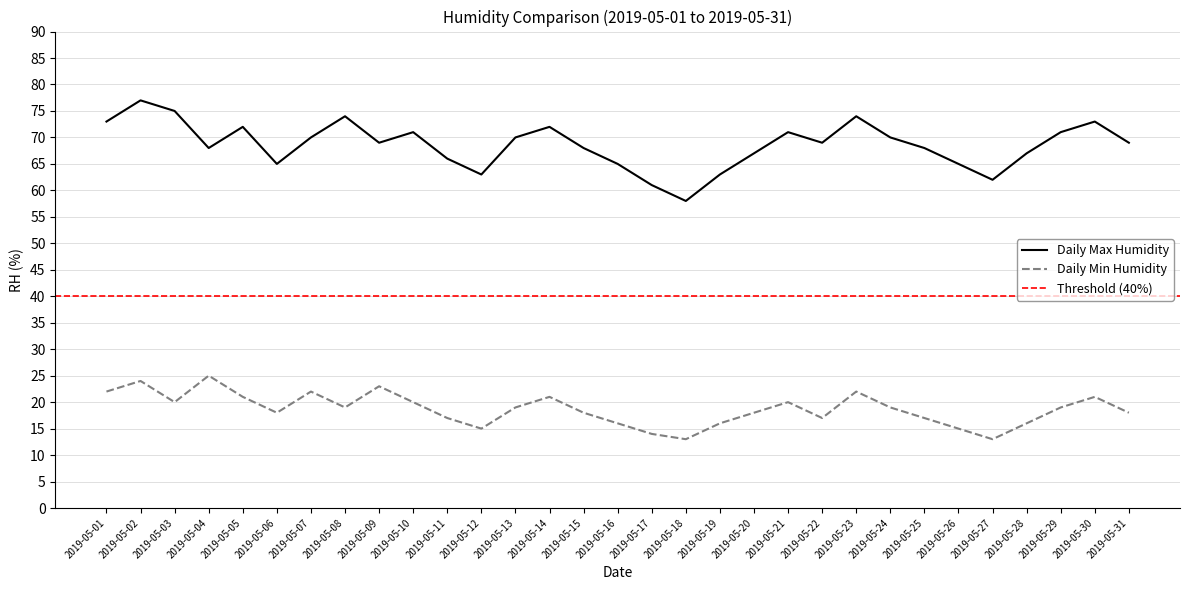

Does the chart display data point markers on the line(s)?

No